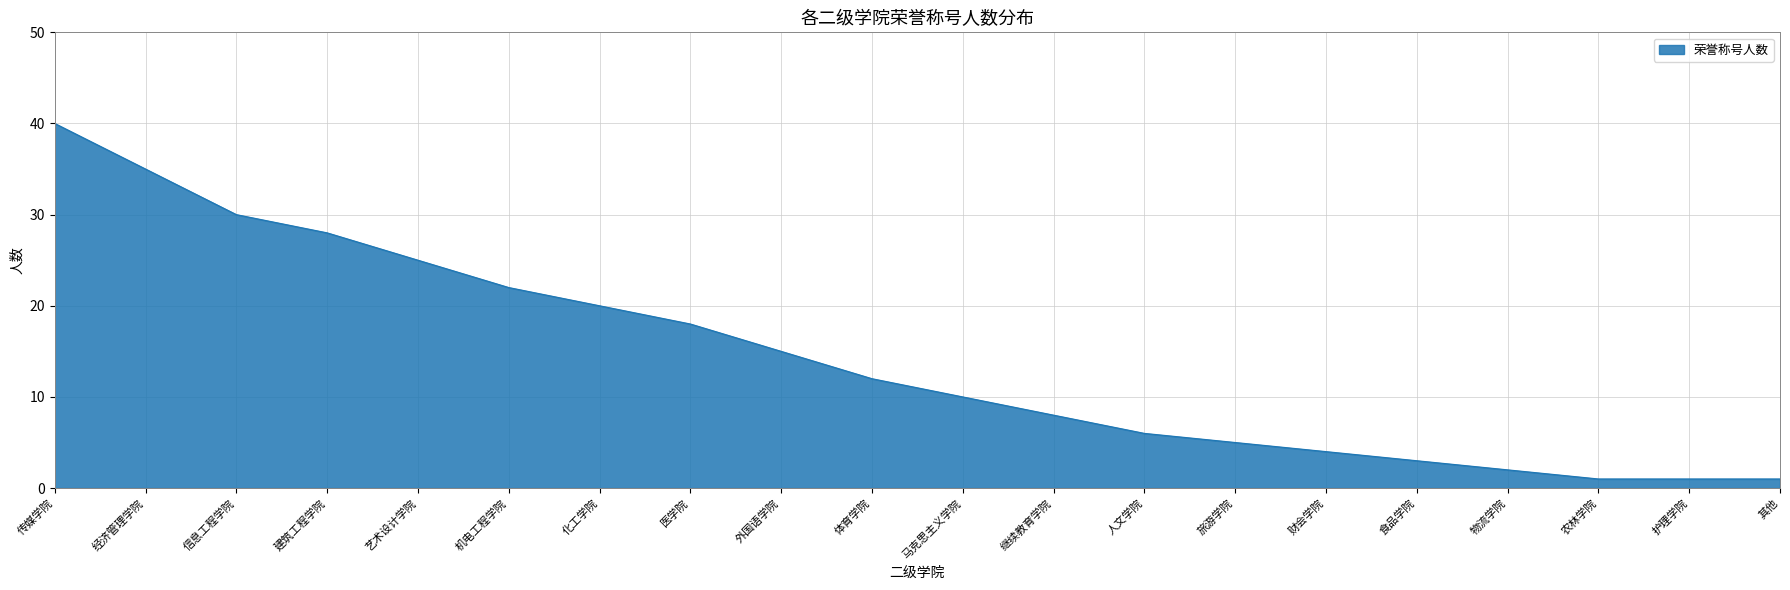

What position from the left is 旅游学院?

14